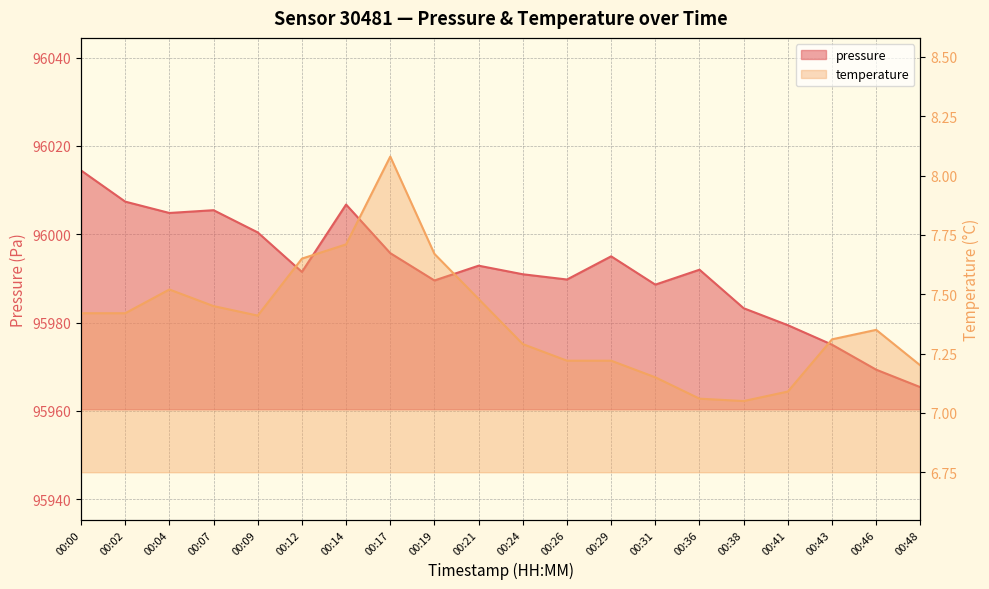

Rank the series at 00:12 from highest to lowest value.

pressure, temperature